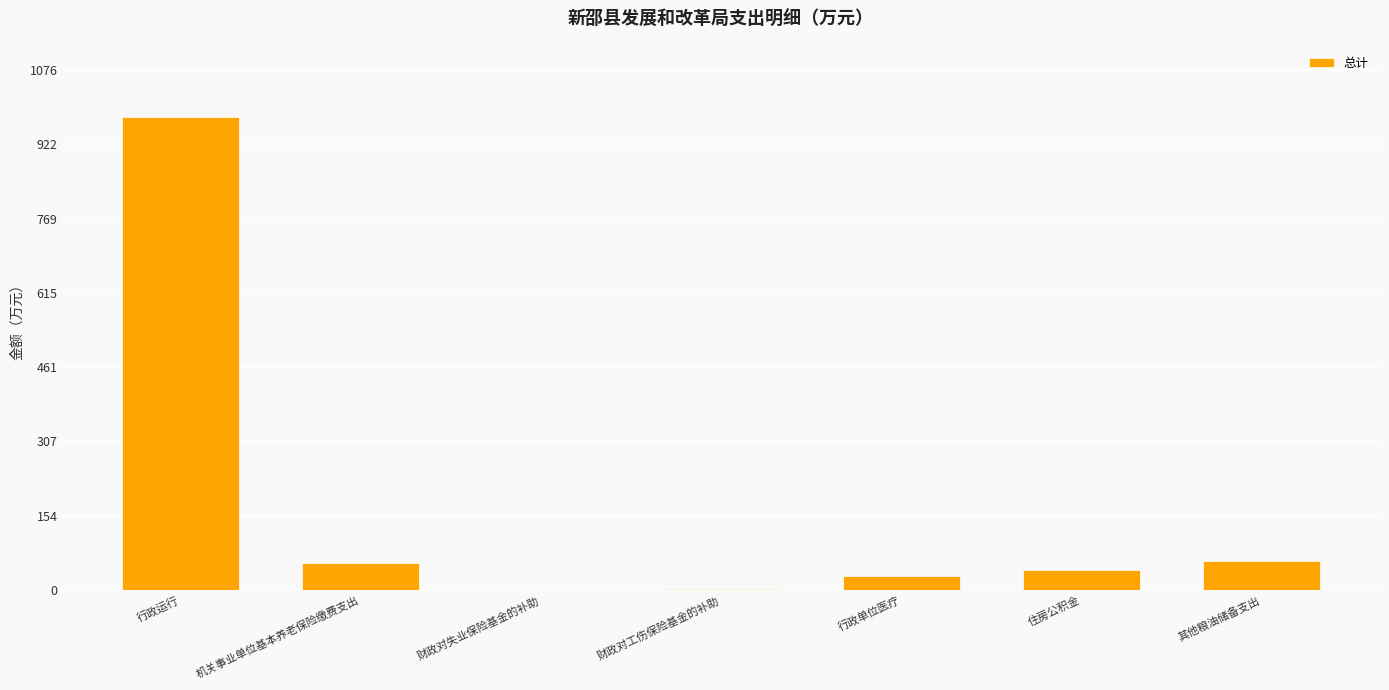

The chart shows a value of 41.6 at 住房公积金. True or false?

True